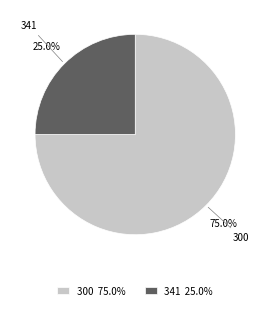

Does any single category account for the majority?

Yes